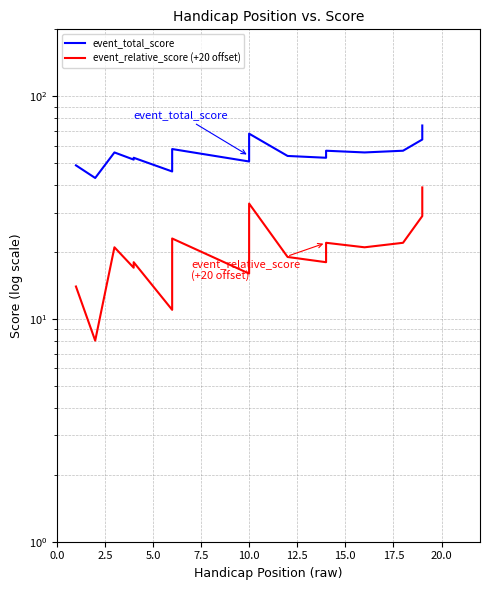

Rank the series by their maximum value, from highest to lowest.

event_total_score, event_relative_score (+20 offset)